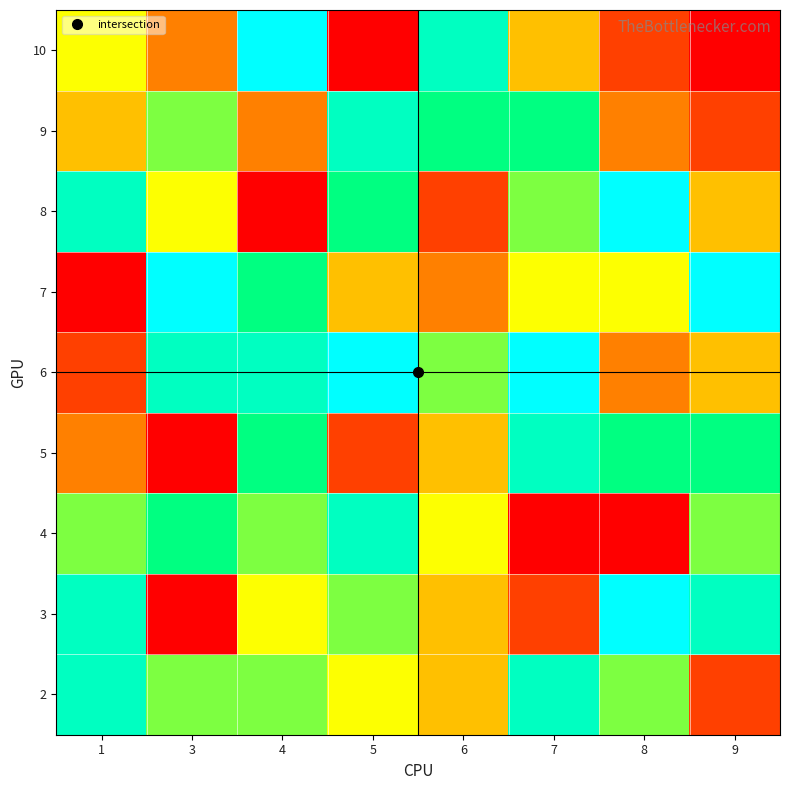

What is the total value across all series at 6?

43